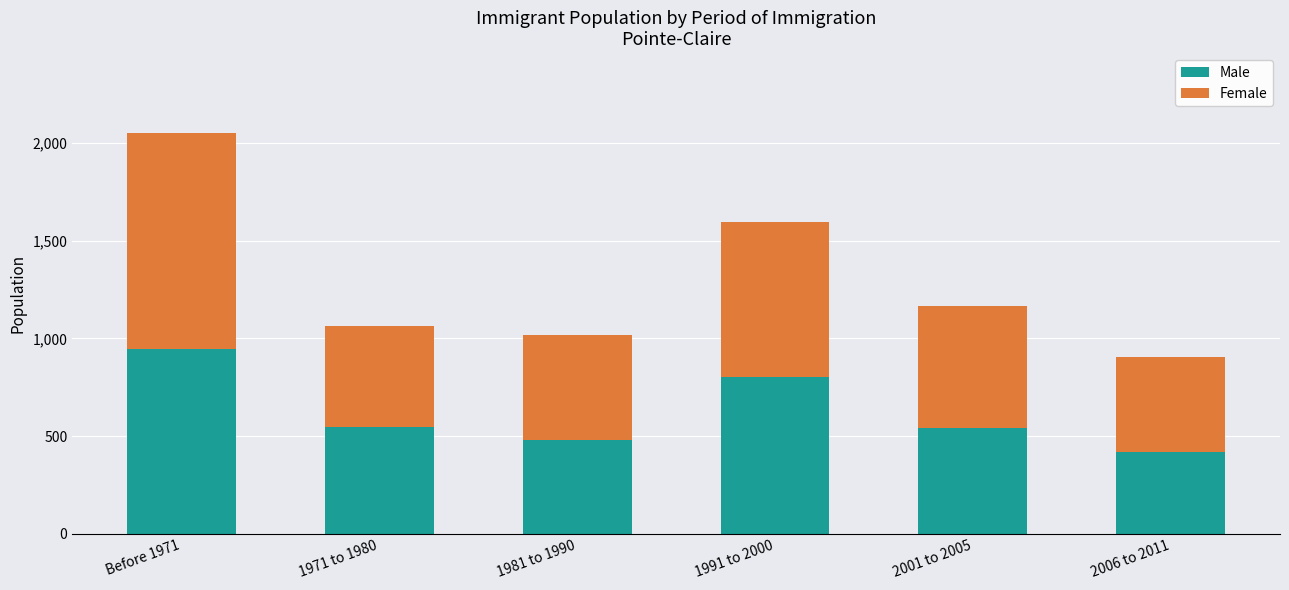

How many data points does each series have?

6